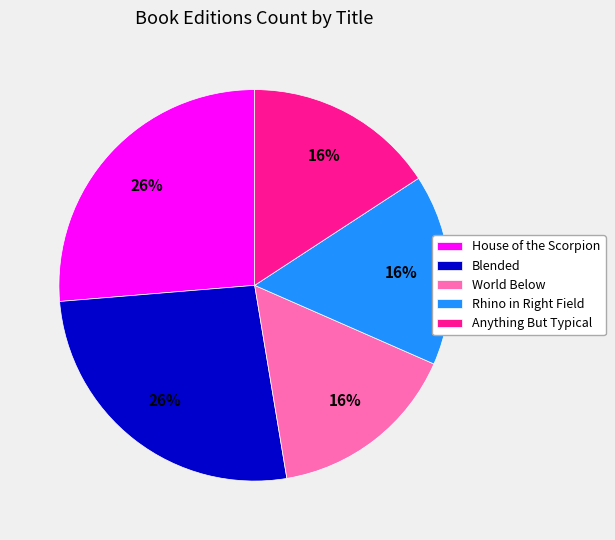

How many segments does this pie chart have?

5